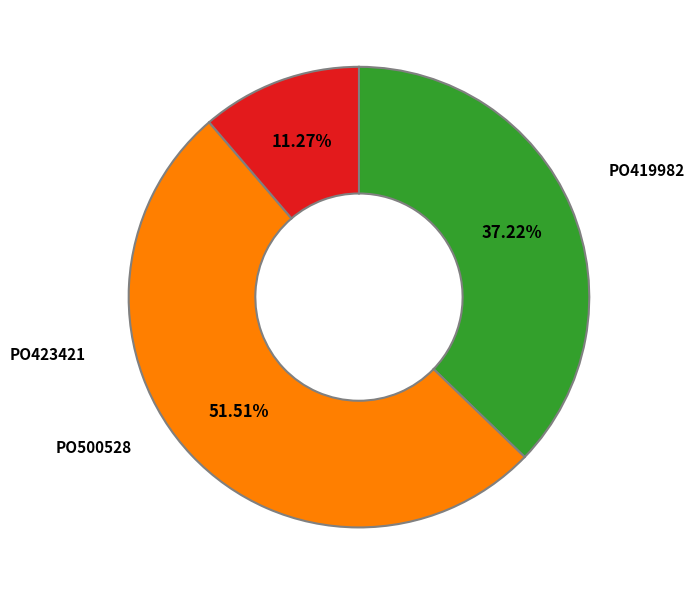

Does any single category account for the majority?

Yes